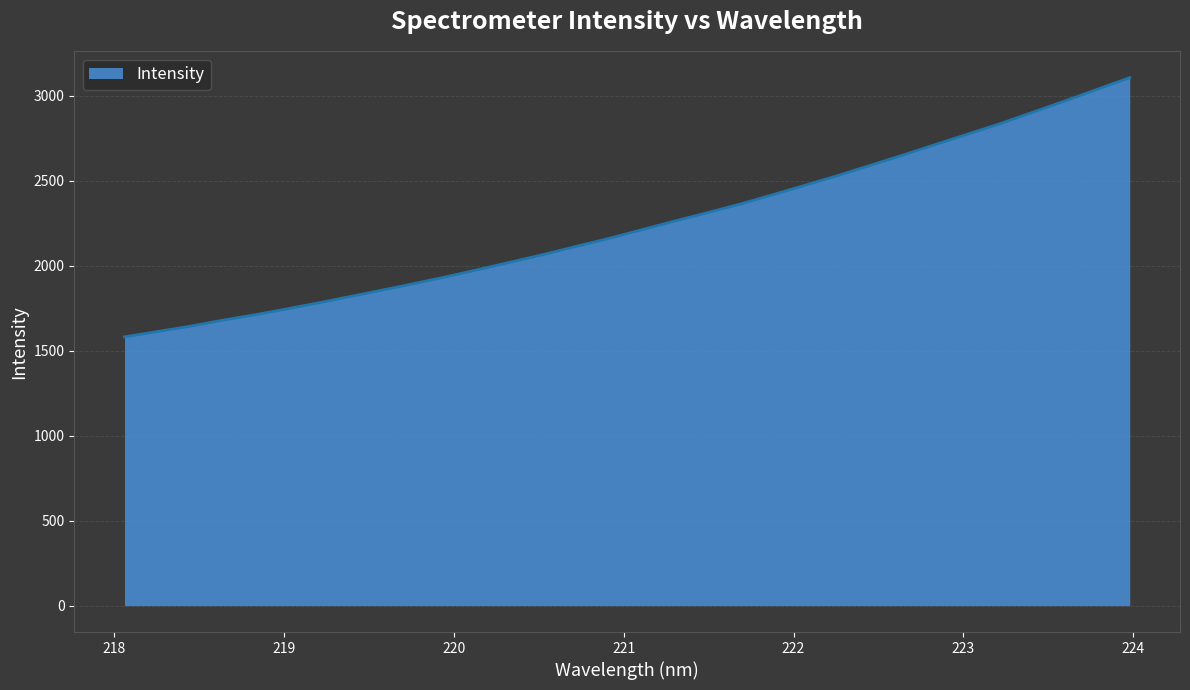

What is the difference between the maximum and minimum values?

1524.5